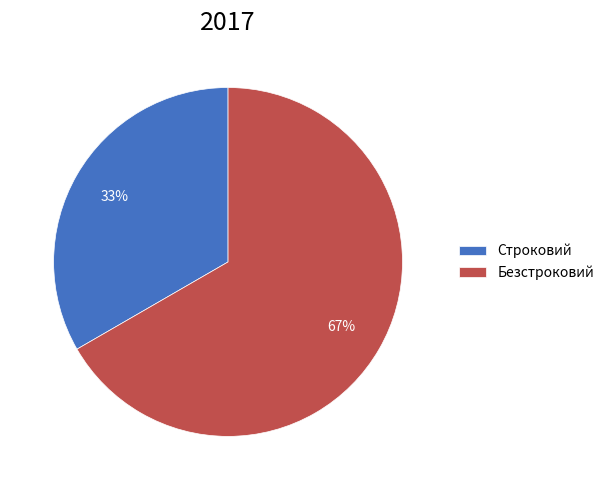

To the nearest percent, what portion does Строковий represent?

33%